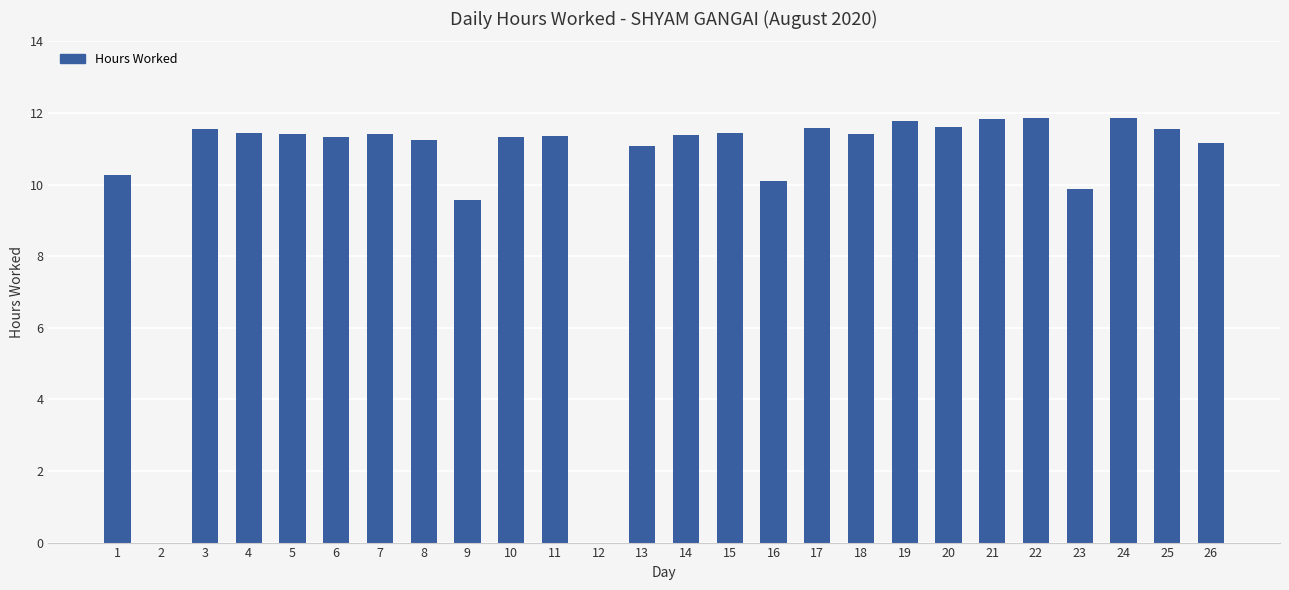

Count the number of data series in this chart.

1